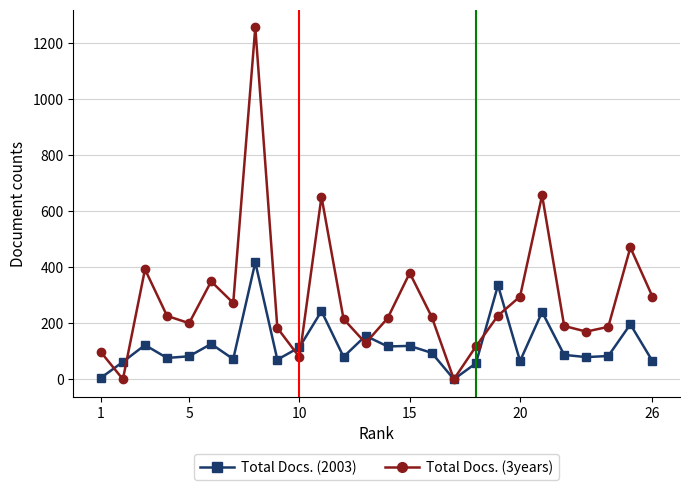

True or false: Total Docs. (3years) and Total Docs. (2003) intersect in this chart.

True